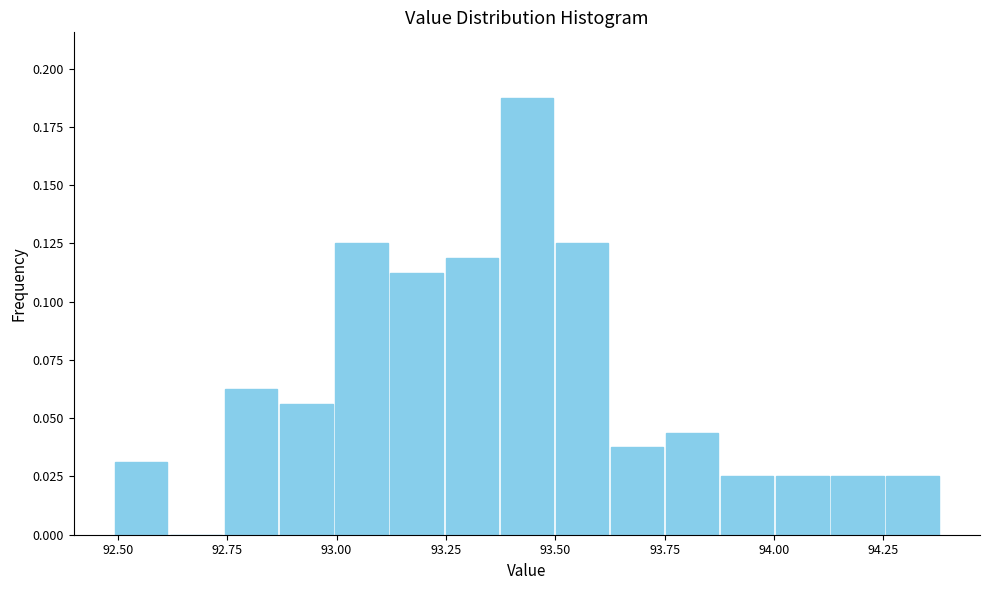

Around what value on the x-axis is the tallest bar? Give the approximate position of its centre, as read against the axis.

93.45